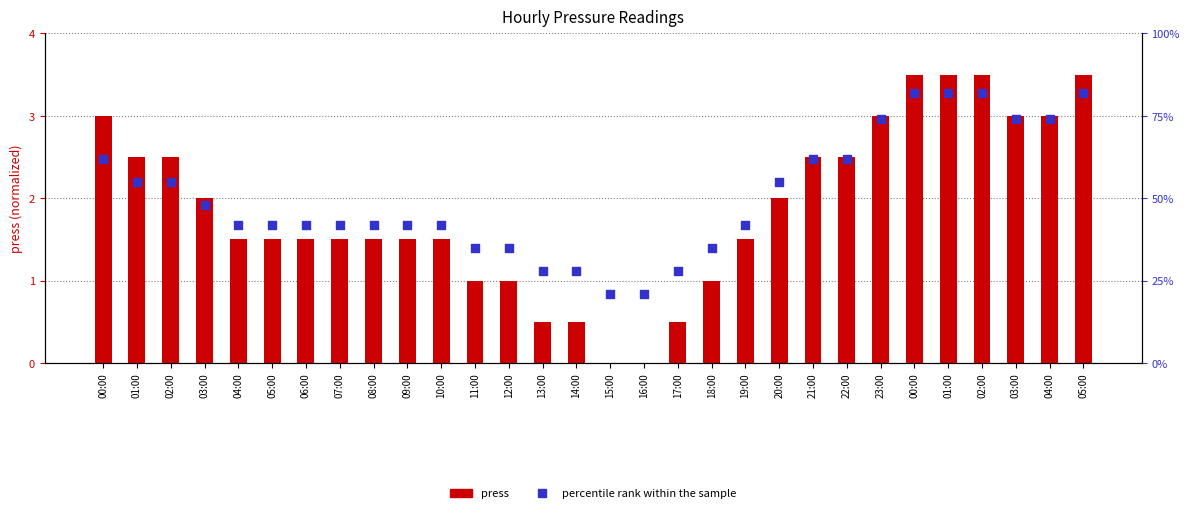

Is the value of press (normalized) at 05:00 greater than the value of percentile rank within the sample at 02:00?

No